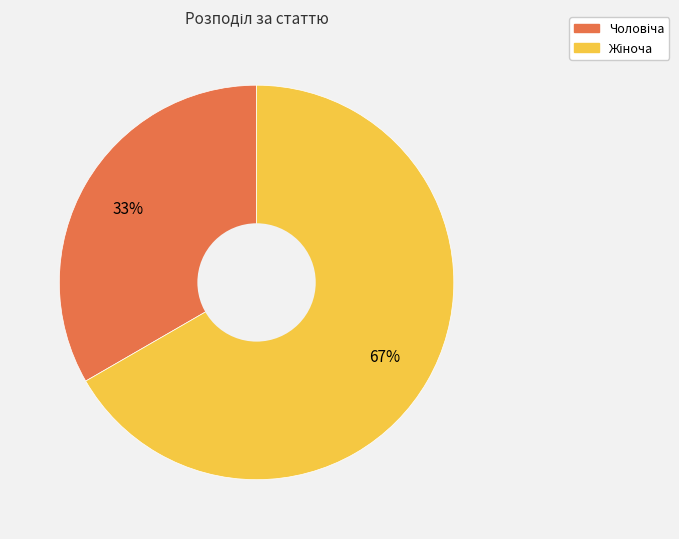

Does any single category account for the majority?

Yes